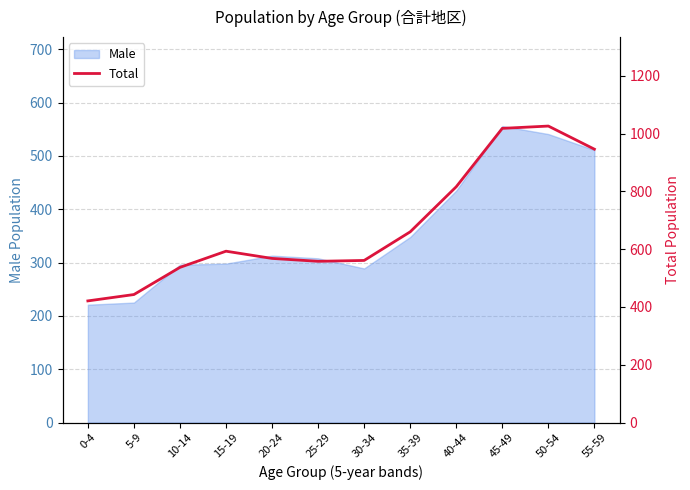

Where is the first local maximum?

15-19